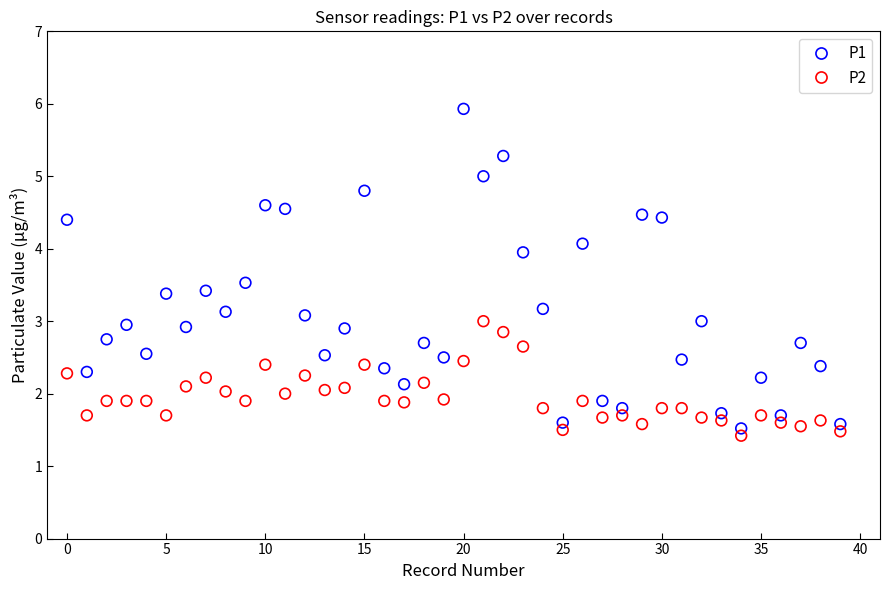

Which series reaches the maximum Y coordinate?

P1